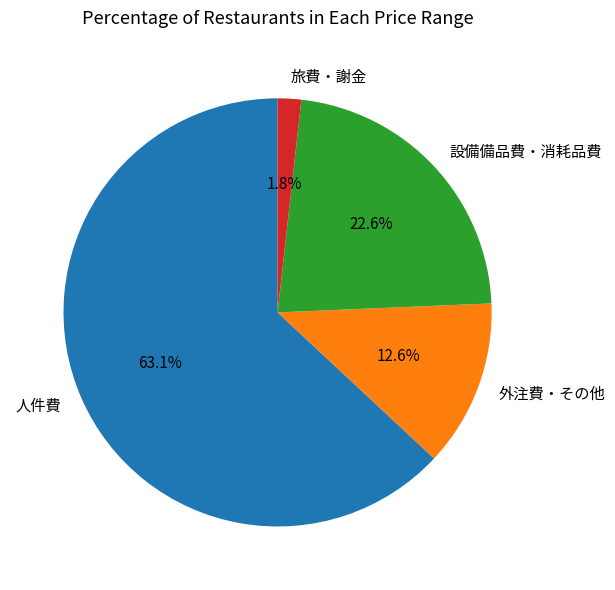

What is the smallest slice in the pie chart?

旅費・謝金